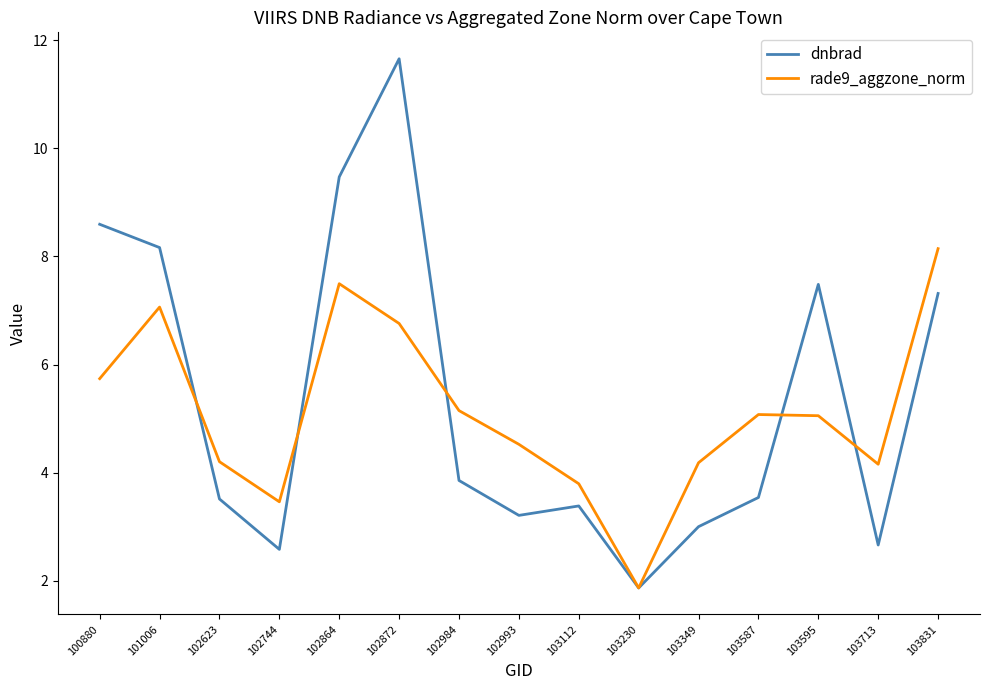

Where do dnbrad and rade9_aggzone_norm first cross each other?

101006 and 102623